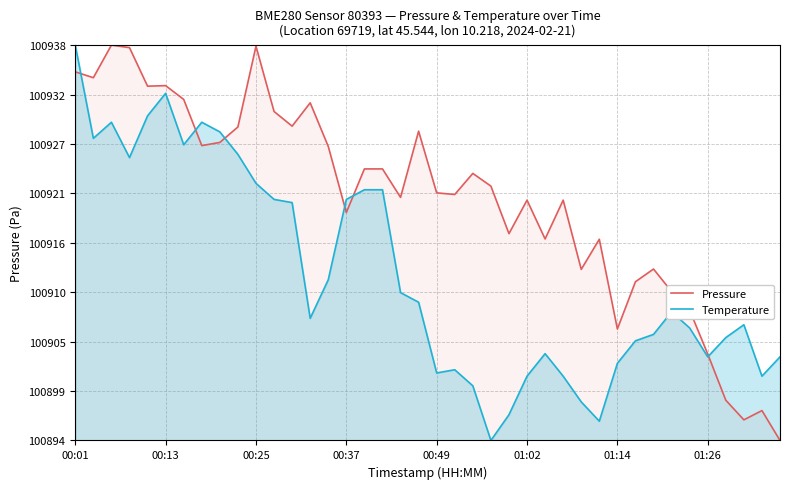

What are all the series names shown in the legend?

Pressure, Temperature